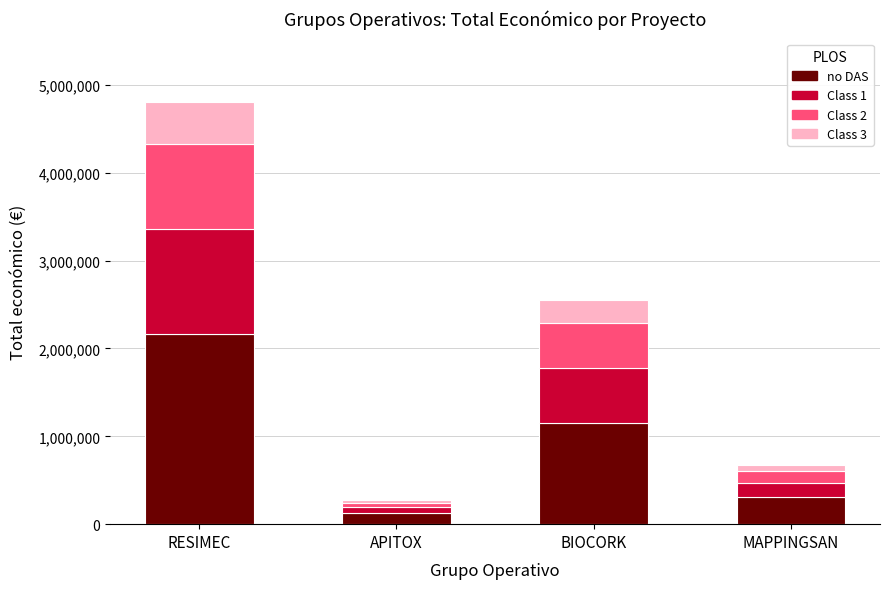

At which category is the sum across all series the highest?

RESIMEC